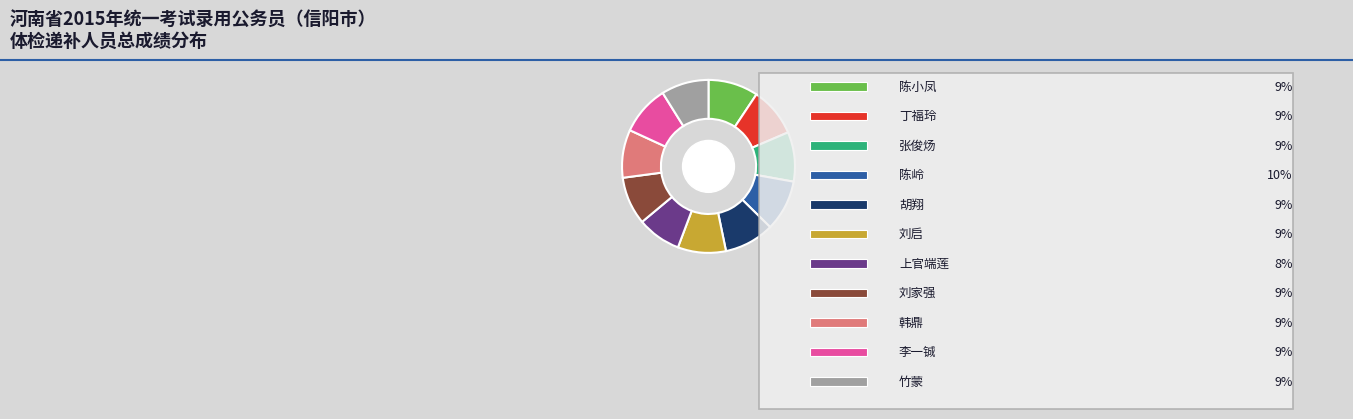

To the nearest percent, what portion does 韩鼎 represent?

9%